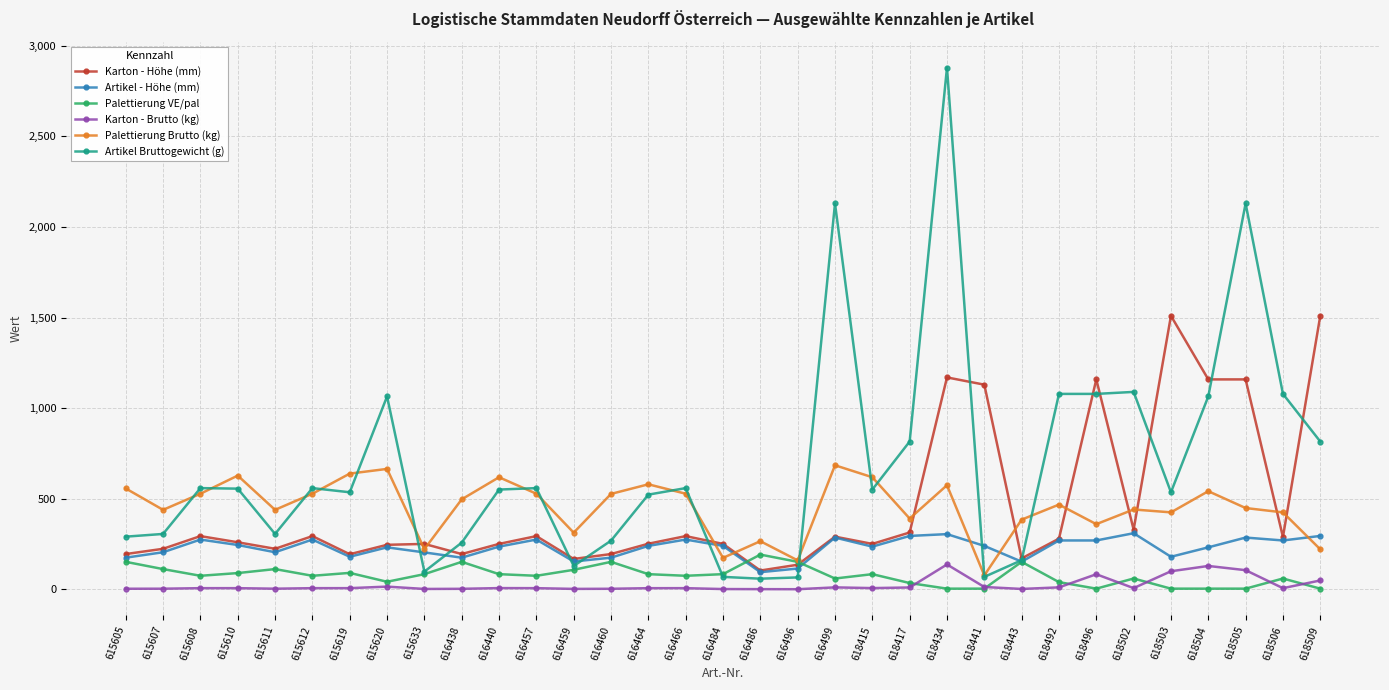

At which category is the sum across all series the highest?

618434